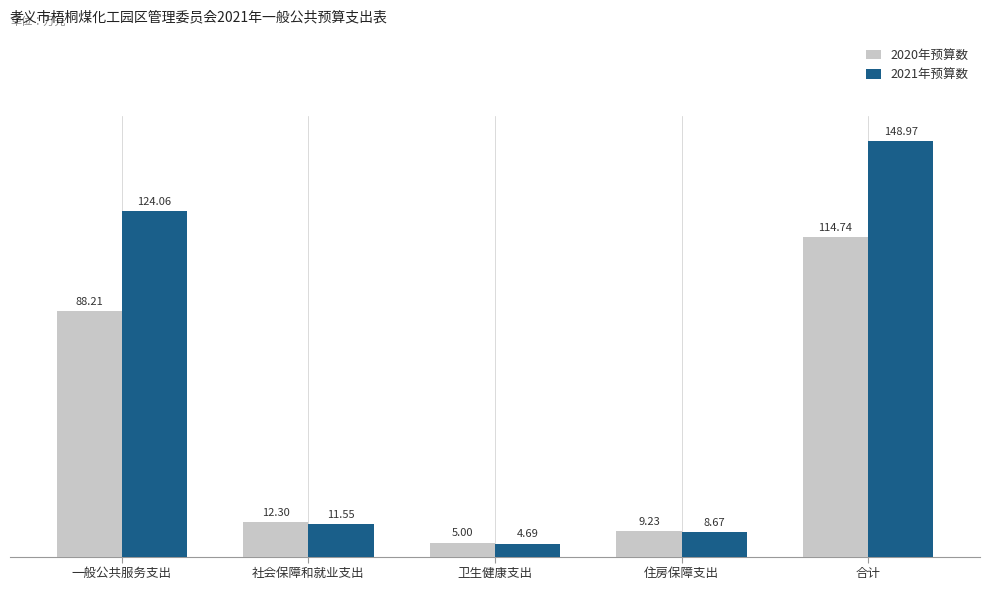

What is the maximum value shown in the chart?

149.0